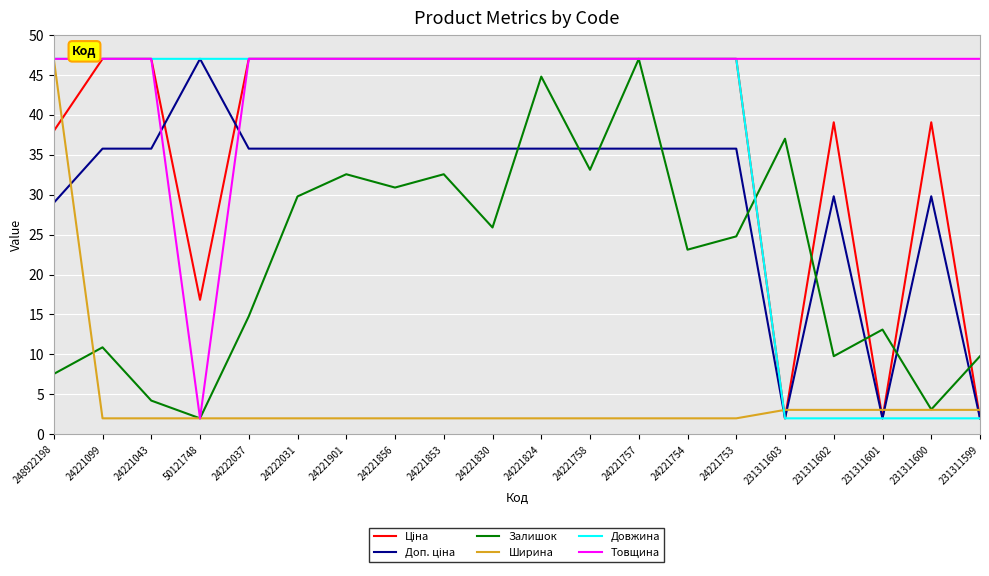

At how many categories does at least one series exceed 5?

20